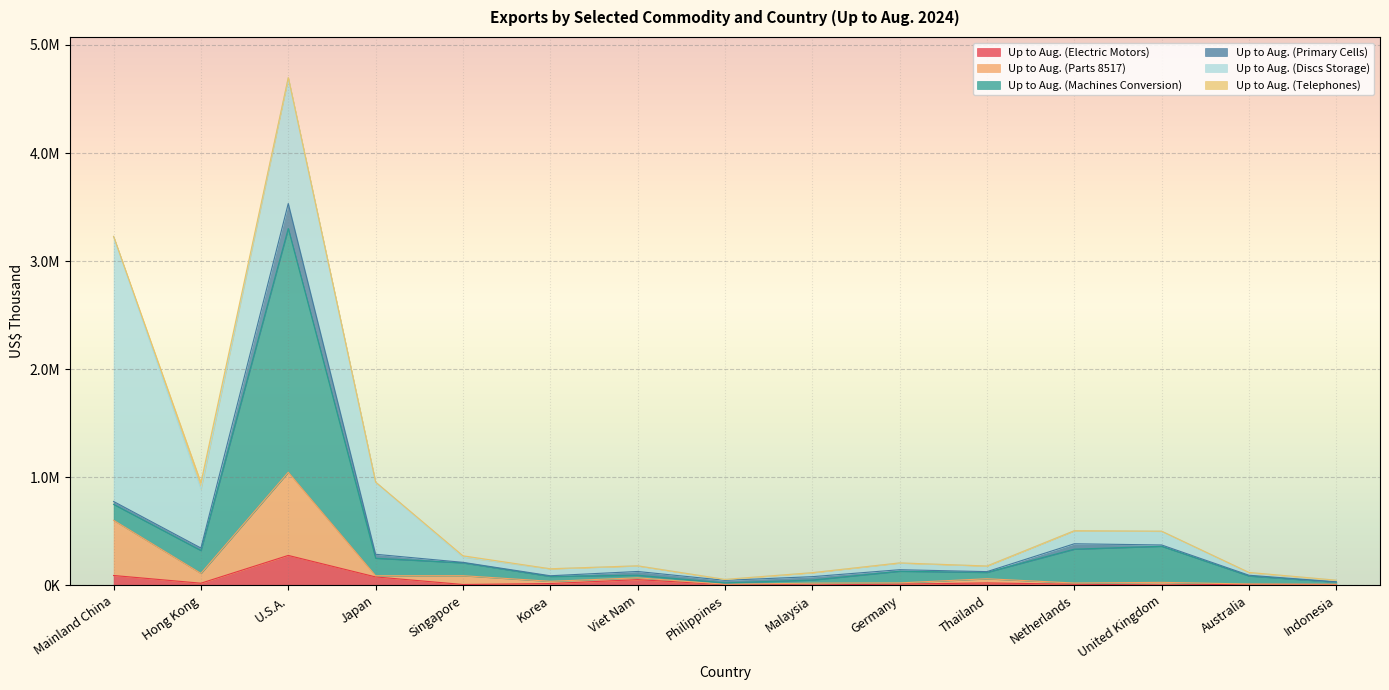

Between Netherlands and Hong Kong, which is larger?

Hong Kong